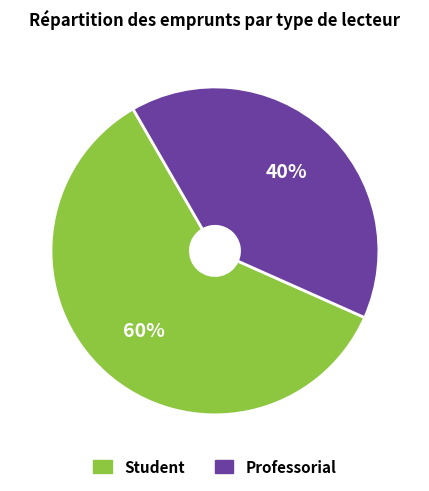

Approximately how many times larger is the value at Student compared to Professorial?

1.5